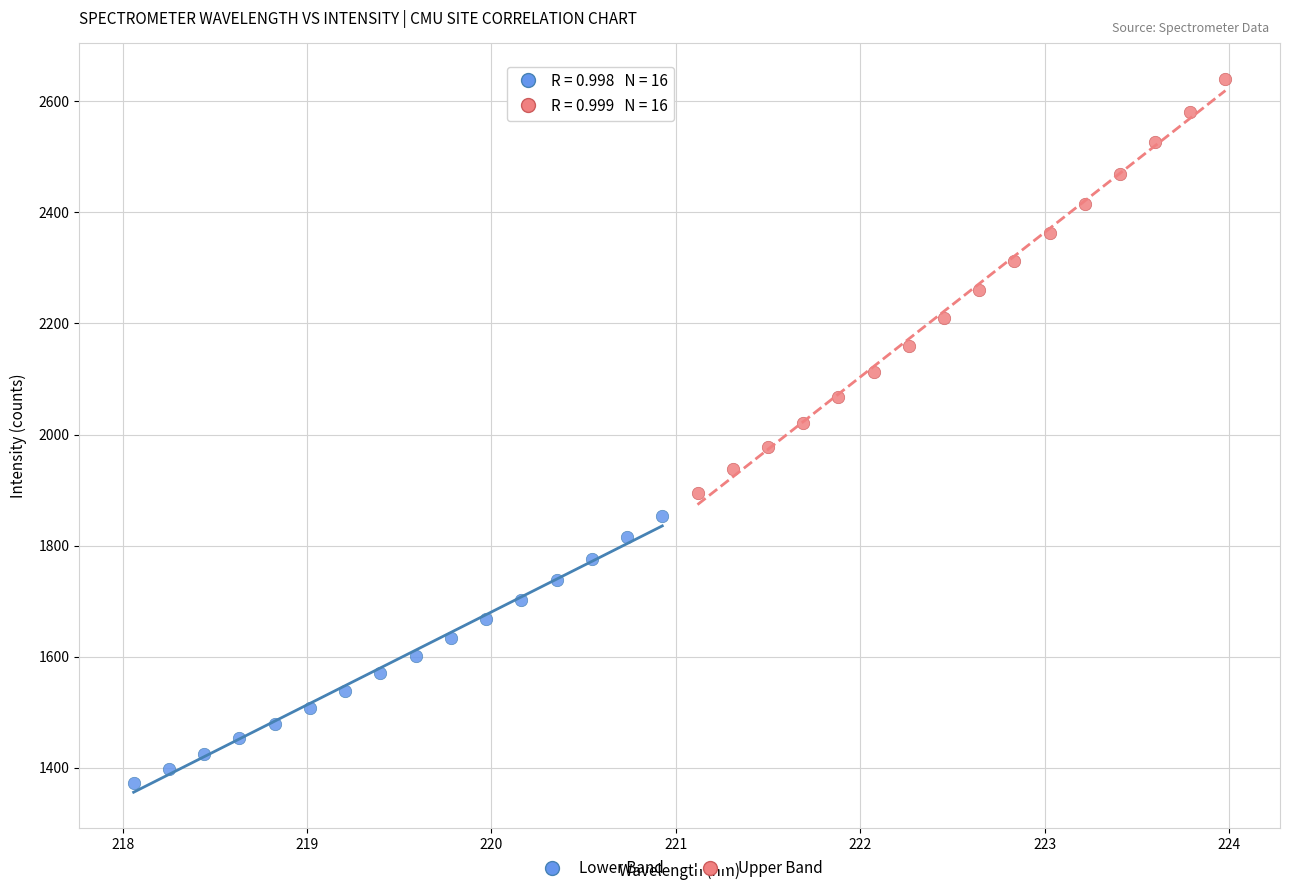

Which series has the widest spread of Y values?

Upper Band